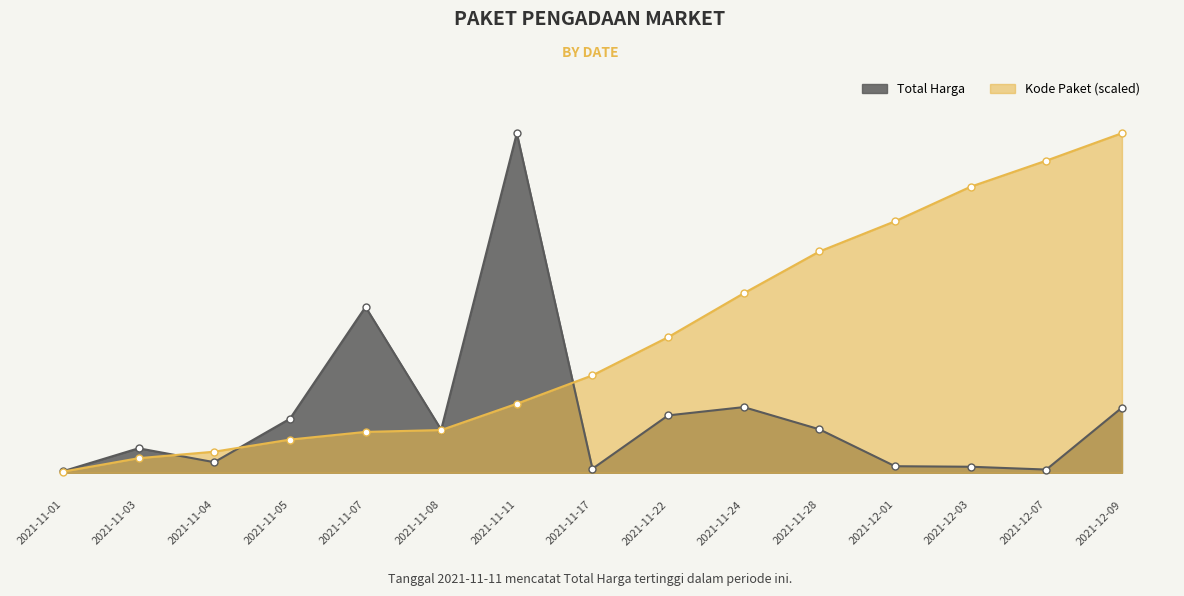

At which category does Total Harga reach its first local valley?

2021-11-04